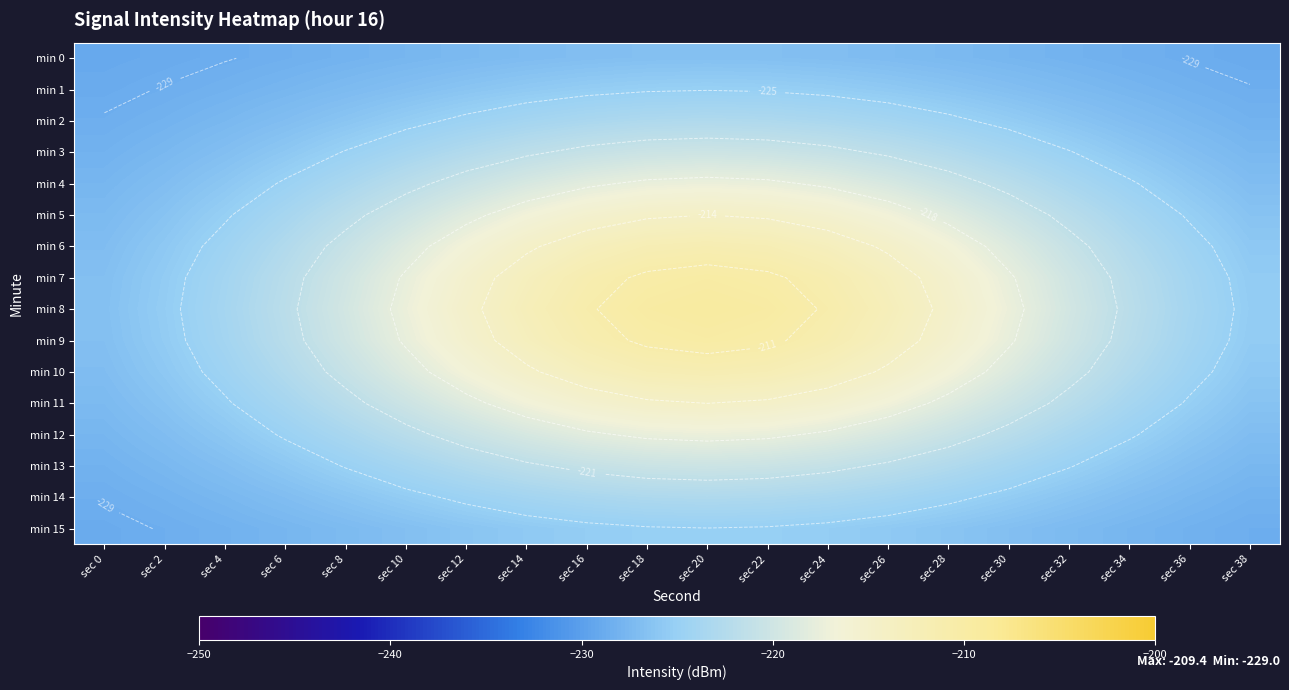

The value of min 13 at sec 36 is -119.9. True or false?

False